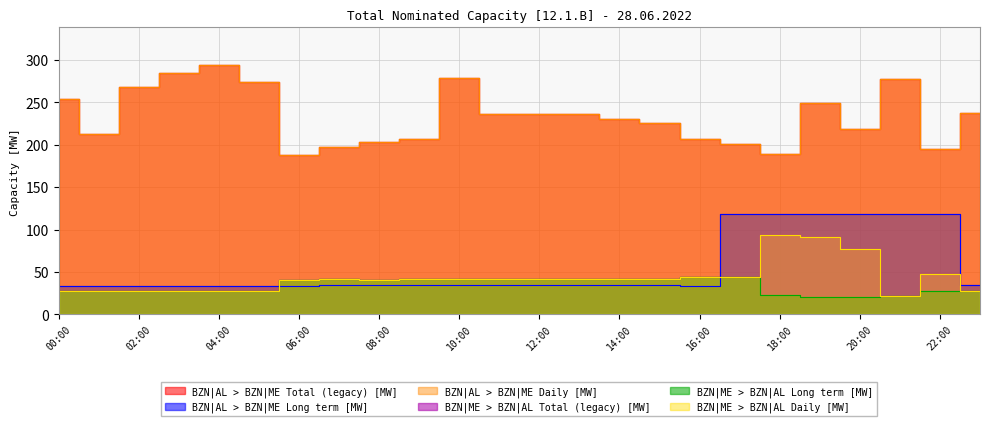

What is the sum of the BZN|AL > BZN|ME Long term [MW] values at 12:00 and 01:00?

68